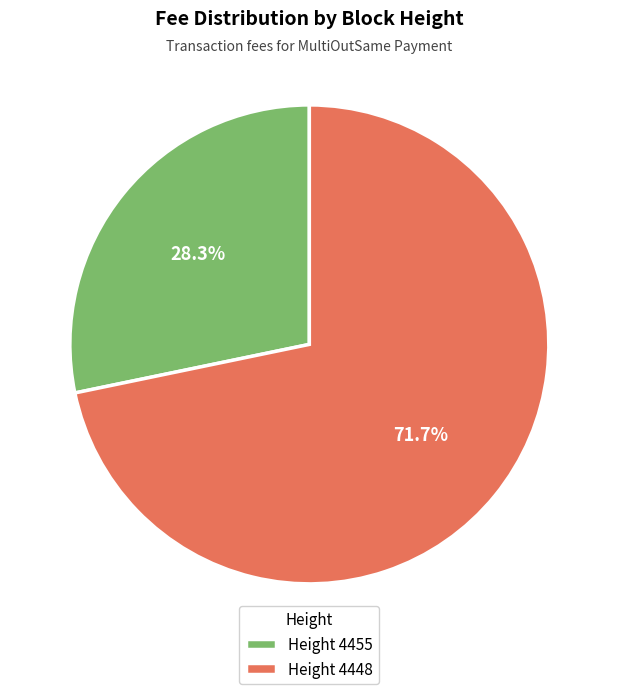

Do Height 4448 and Height 4455 together represent more than half of the pie?

Yes